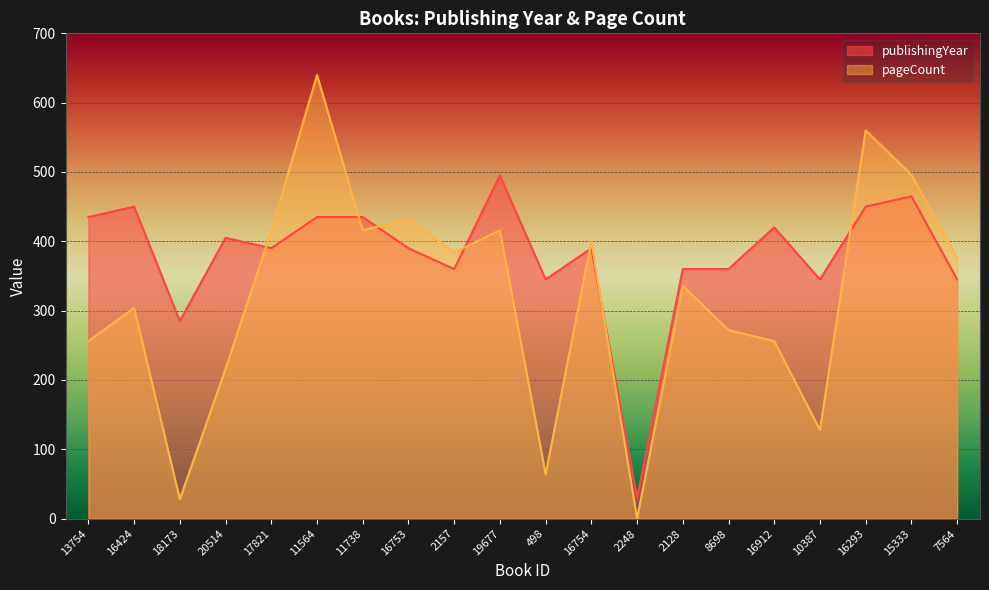

Reading left to right, transcribe all the data shown in this chart.

publishingYear: 13754=435	16424=450	18173=285	20514=405	17821=390	11564=435	11738=435	16753=390	2157=360	19677=495	498=345	16754=390	2248=30	2128=360	8698=360	16912=420	10387=345	16293=450	15333=465	7564=345
pageCount: 13754=256	16424=304	18173=28	20514=216	17821=415	11564=640	11738=416	16753=432	2157=384	19677=416	498=64	16754=400	2248=0	2128=336	8698=272	16912=256	10387=128	16293=560	15333=496	7564=376